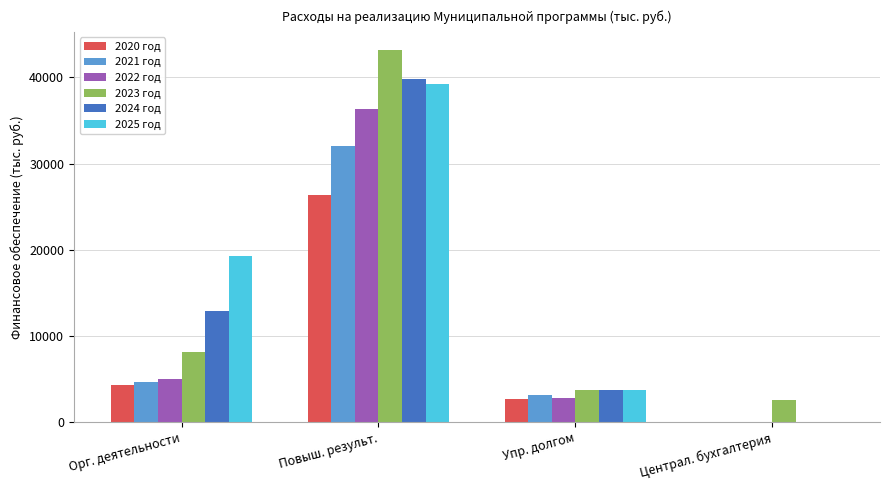

At which label is 2025 год closest to 19588?

Орг. деятельности